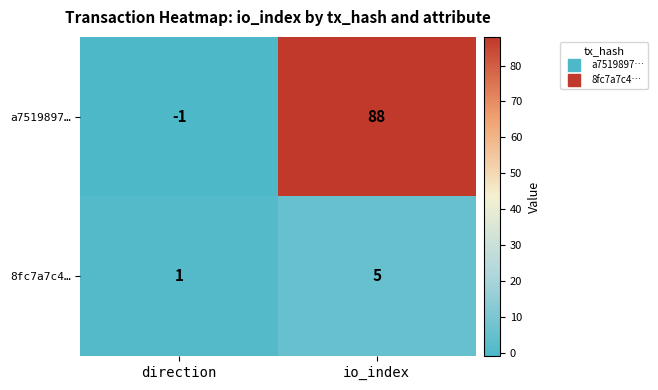

What is the highest value of the a7519897… series?

88